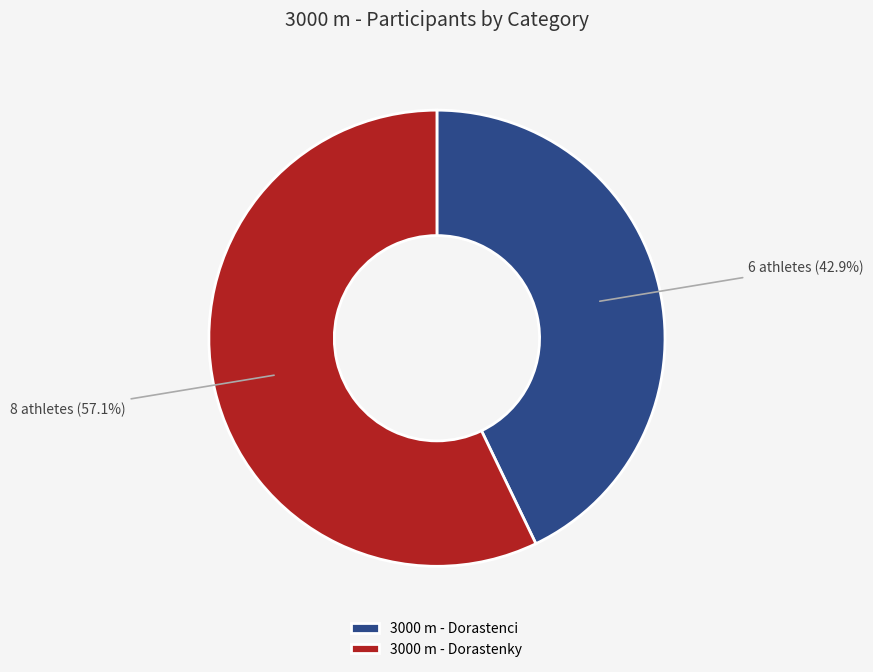

How much of the chart is everything except 3000 m - Dorastenky?

42.9%